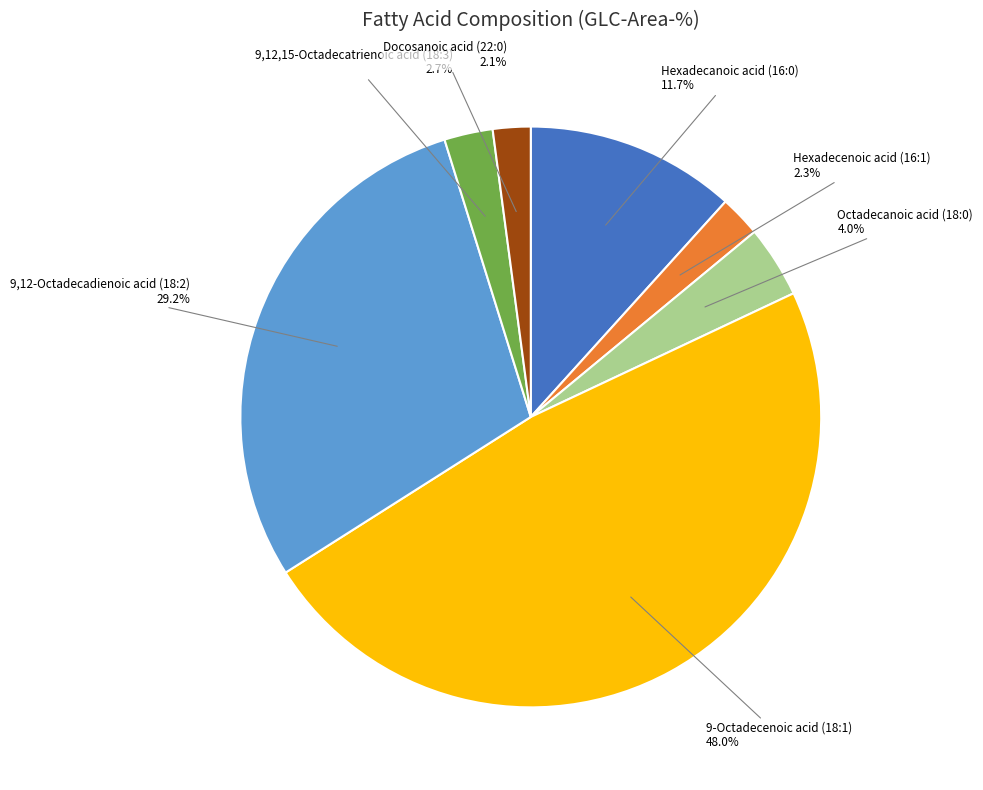

Is it true that Docosanoic acid (22:0) is 2% of the pie?

True